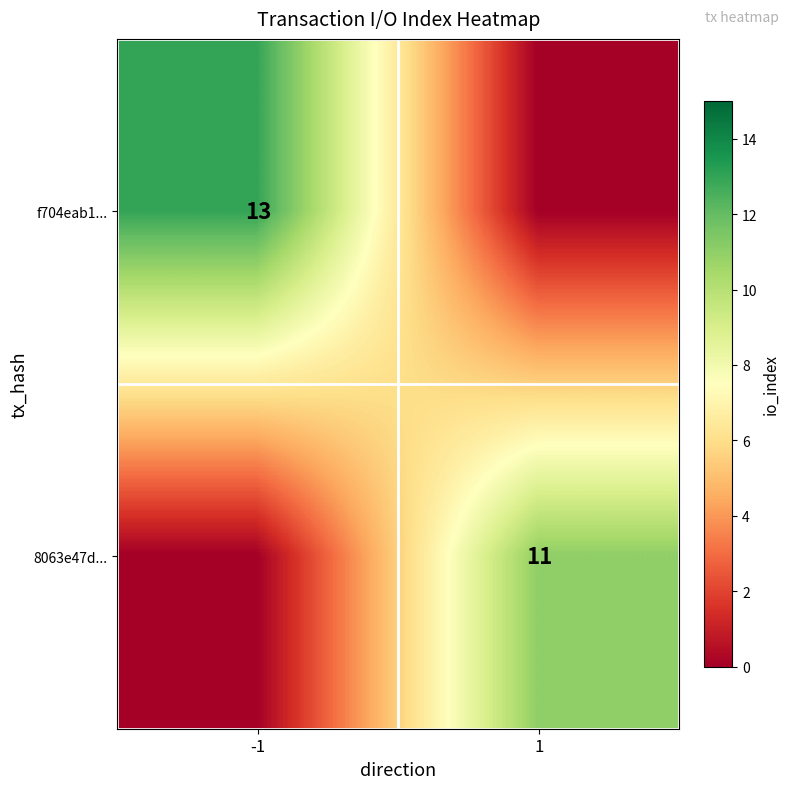

What is the total value across all series at 1?

11